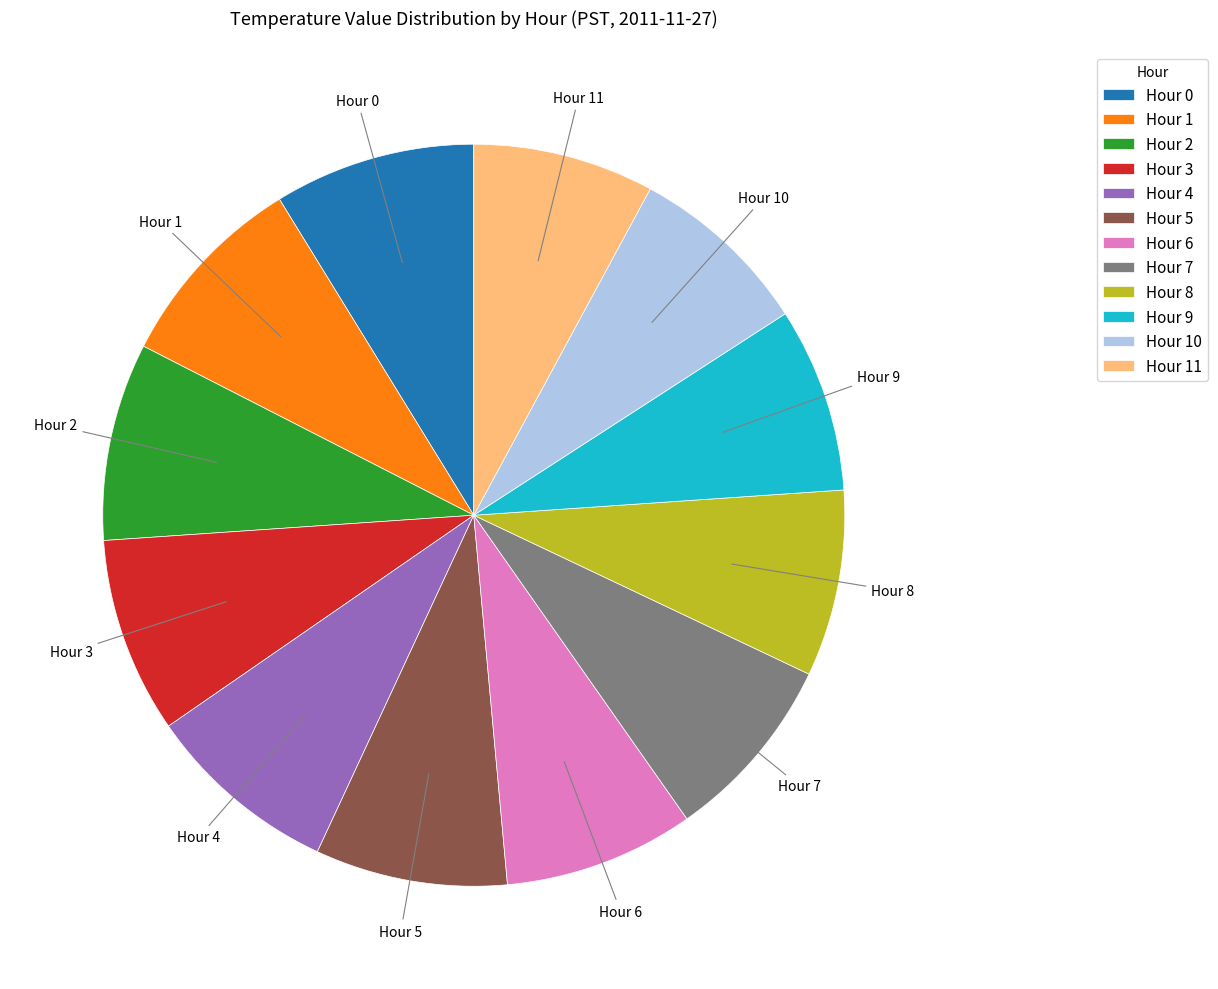

Is the sum of Hour 9 and Hour 8 greater than half?

No